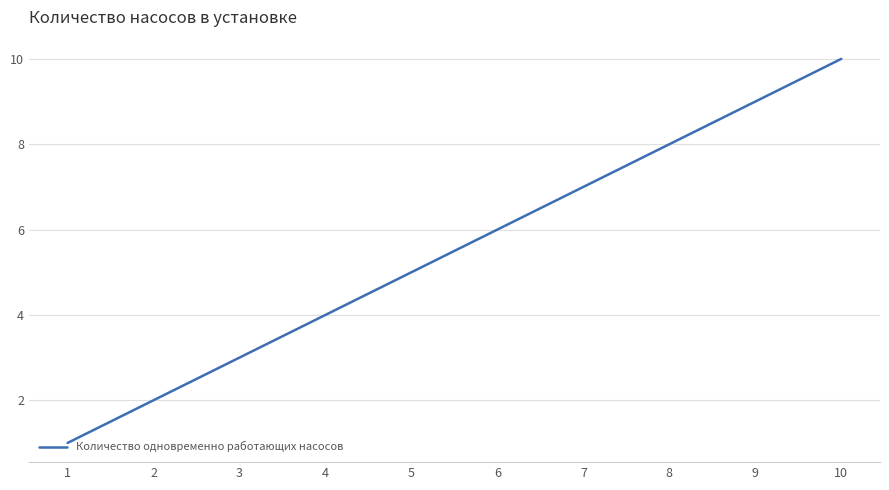

What is the sum of the values at 5 and 1?

6